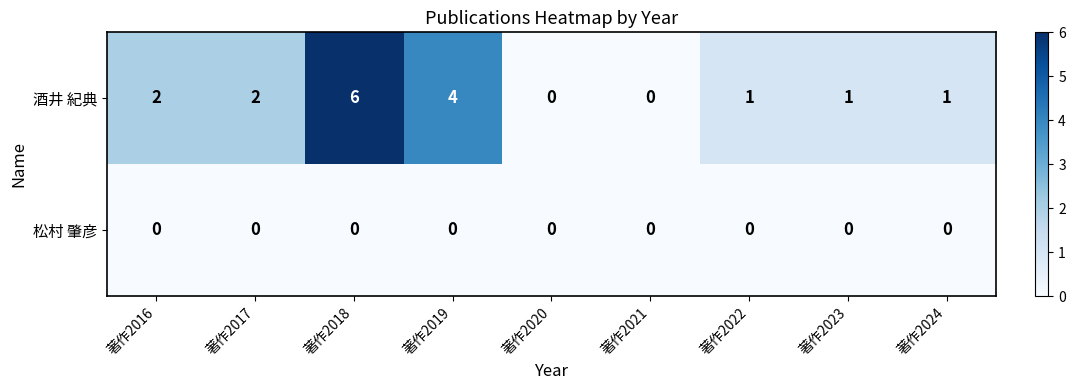

True or false: 酒井 紀典 has a value of 0 at 著作2021.

True